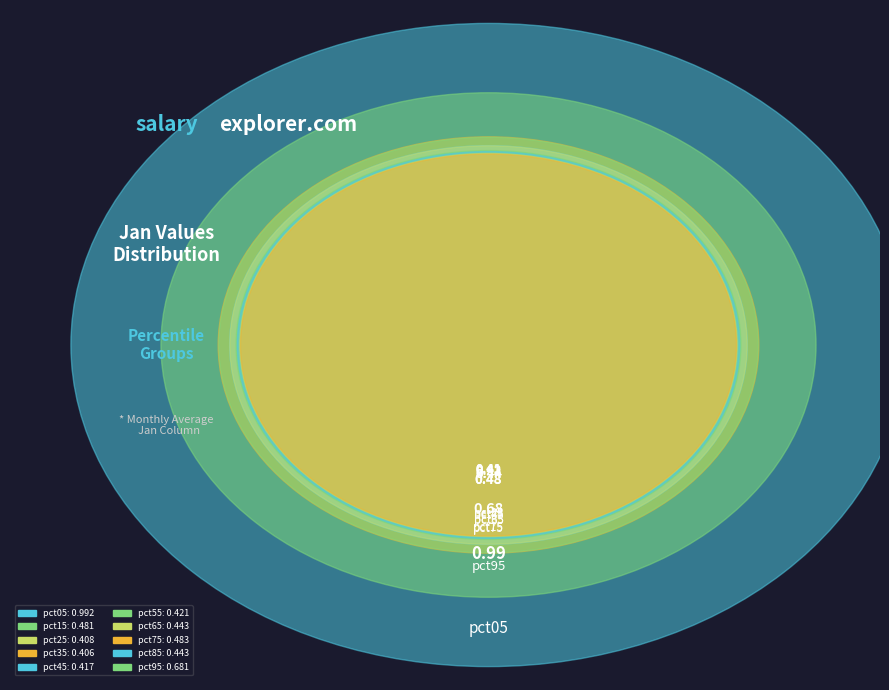

What percentage is the pct55 slice, to the nearest percent?

8%